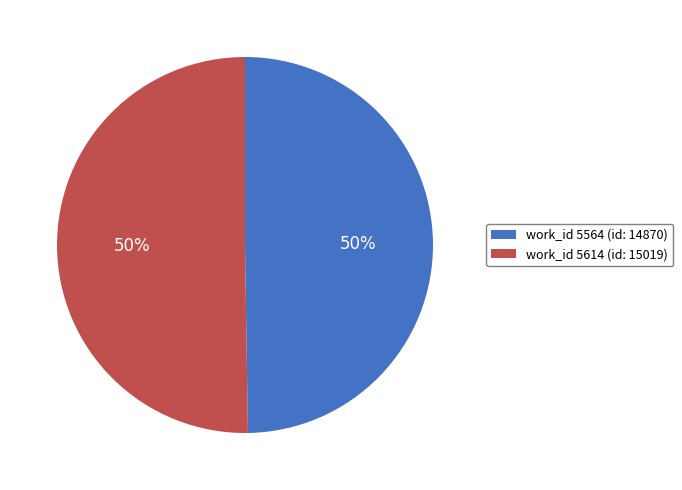

To the nearest percent, what is the combined percentage of work_id 5614 (id: 15019) and work_id 5564 (id: 14870)?

100%